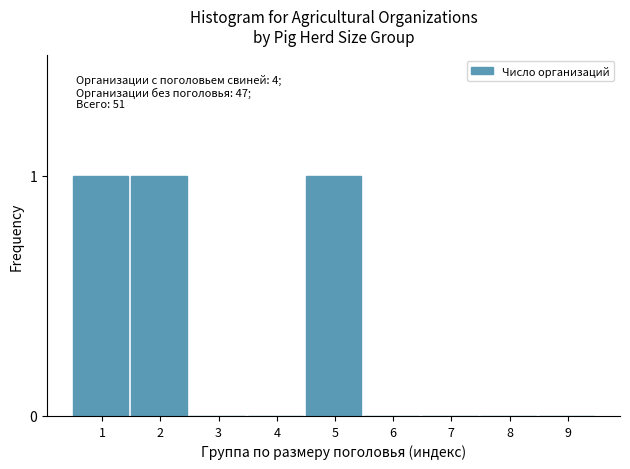

Reading left to right, extract all data points from this chart.

1=1	2=1	3=0	4=0	5=1	6=0	7=0	8=0	9=0